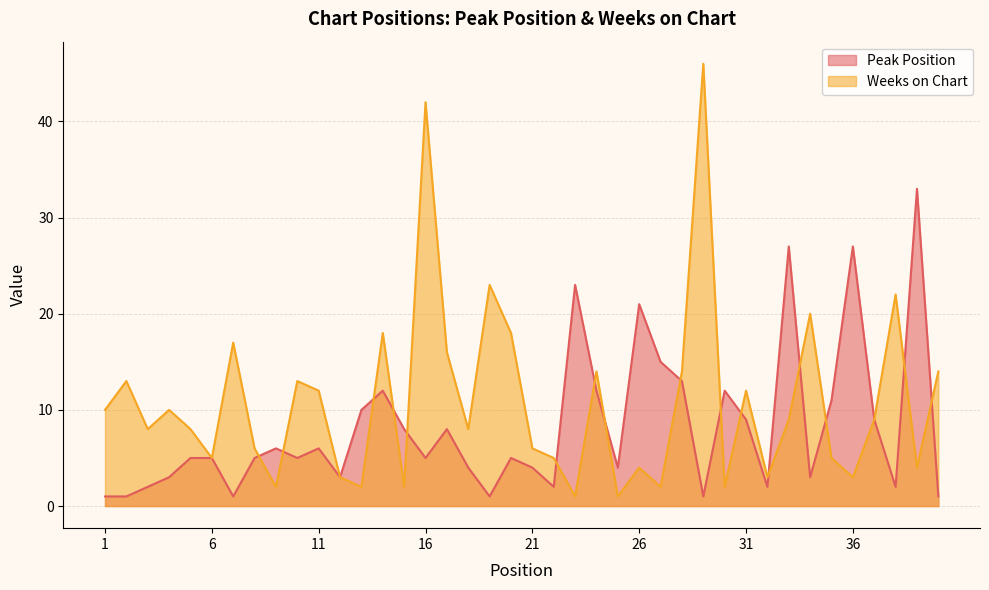

At which category is the sum across all series the highest?

16